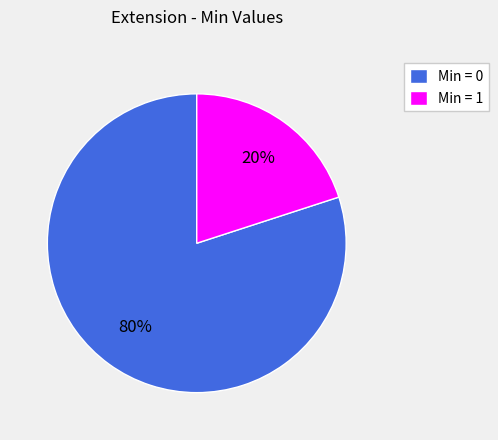

Count the number of slices in the pie.

2